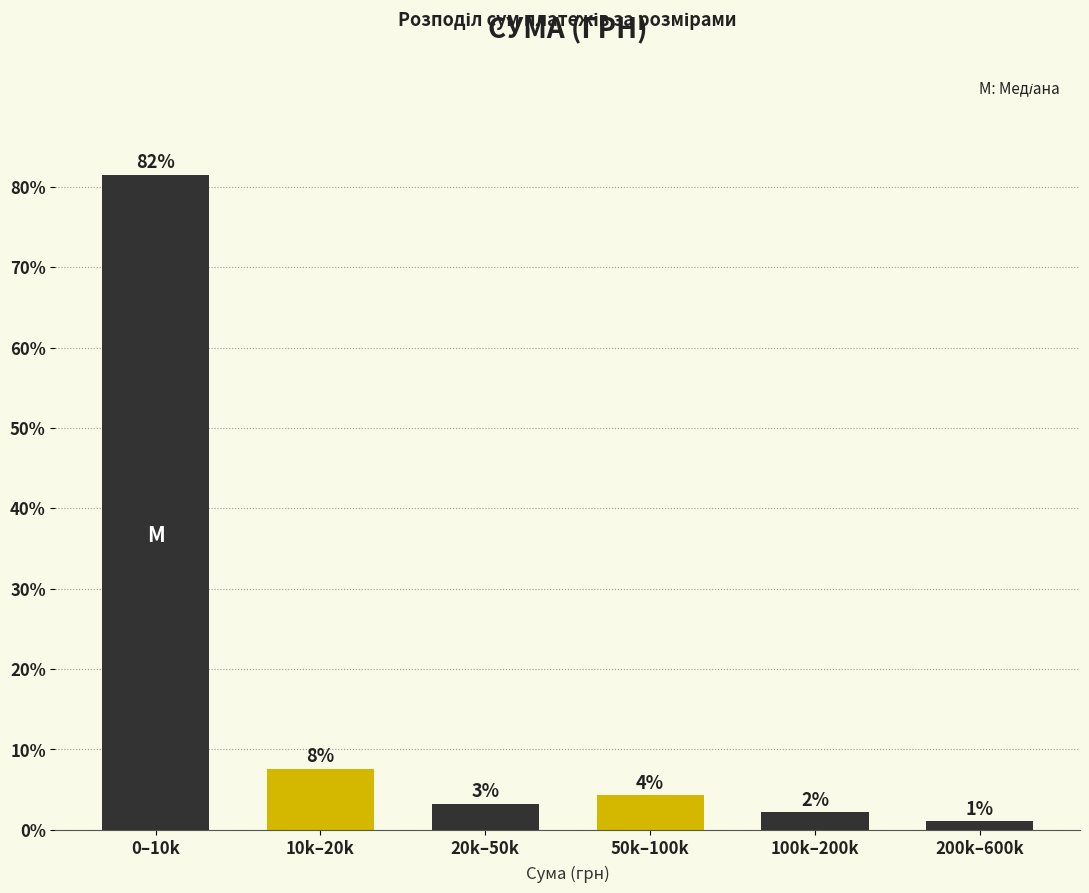

How many bars are there in total?

6